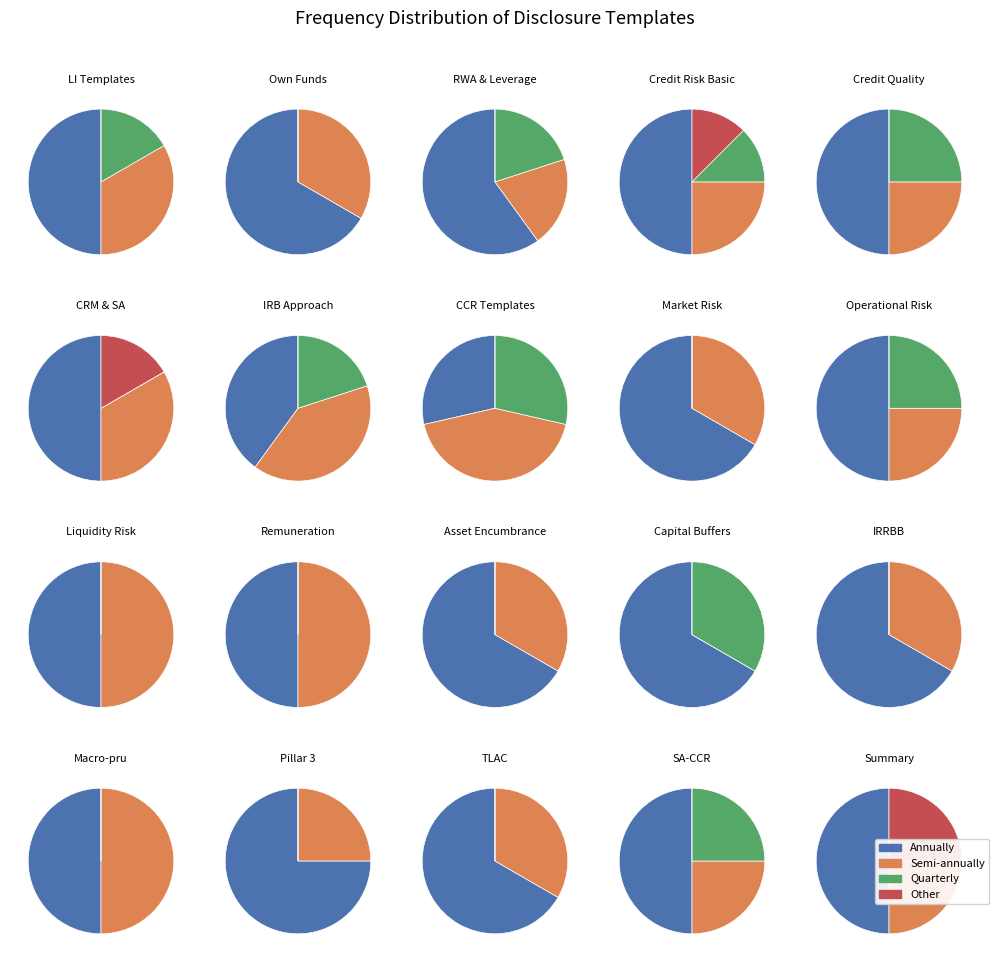

To the nearest percent, what is the combined percentage of Quarterly and Annually?

70%